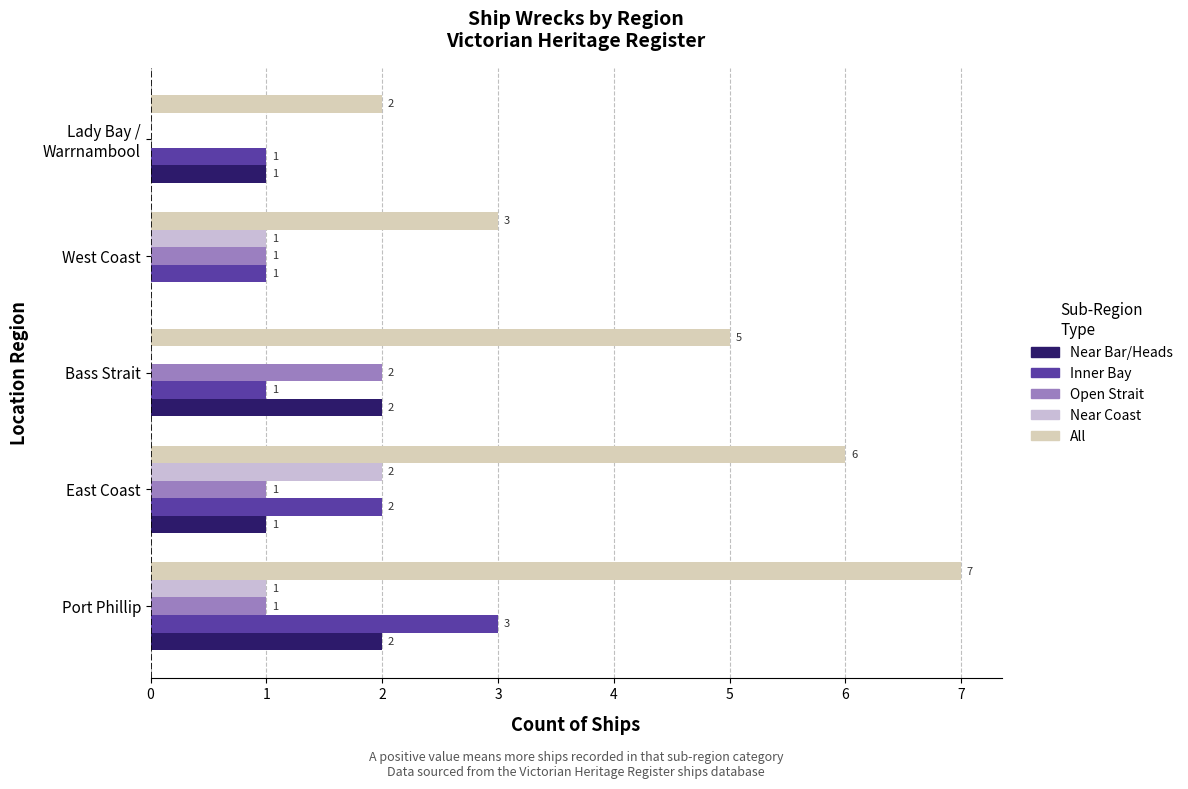

What is the greatest value displayed?

7